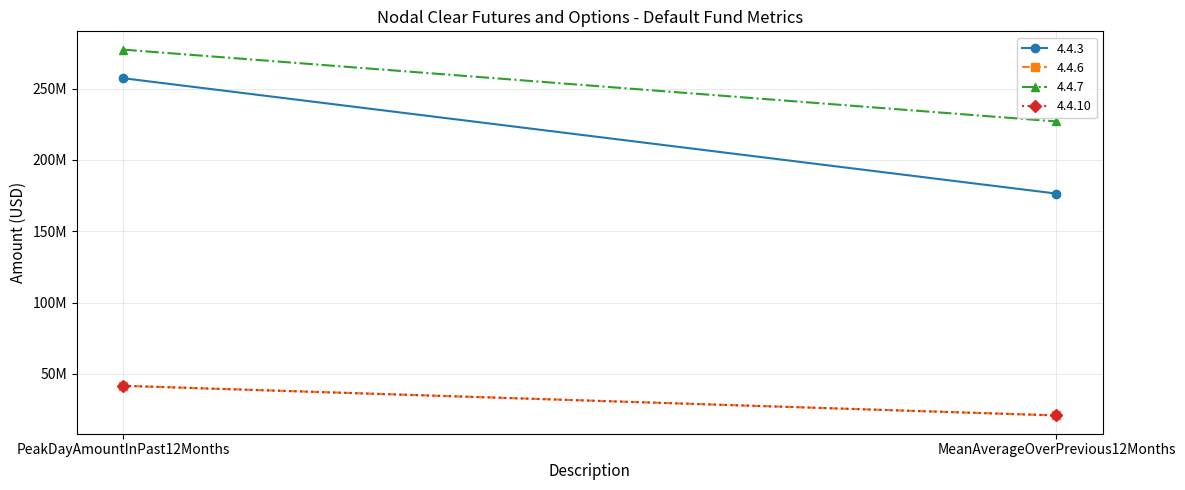

Rank the series at MeanAverageOverPrevious12Months from highest to lowest value.

4.4.7, 4.4.3, 4.4.6, 4.4.10